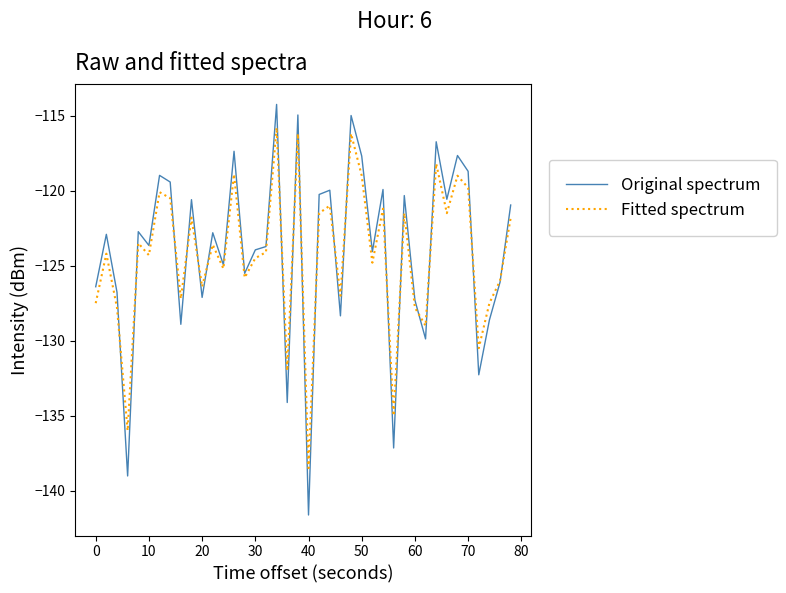

What is the smallest value displayed?

-141.6